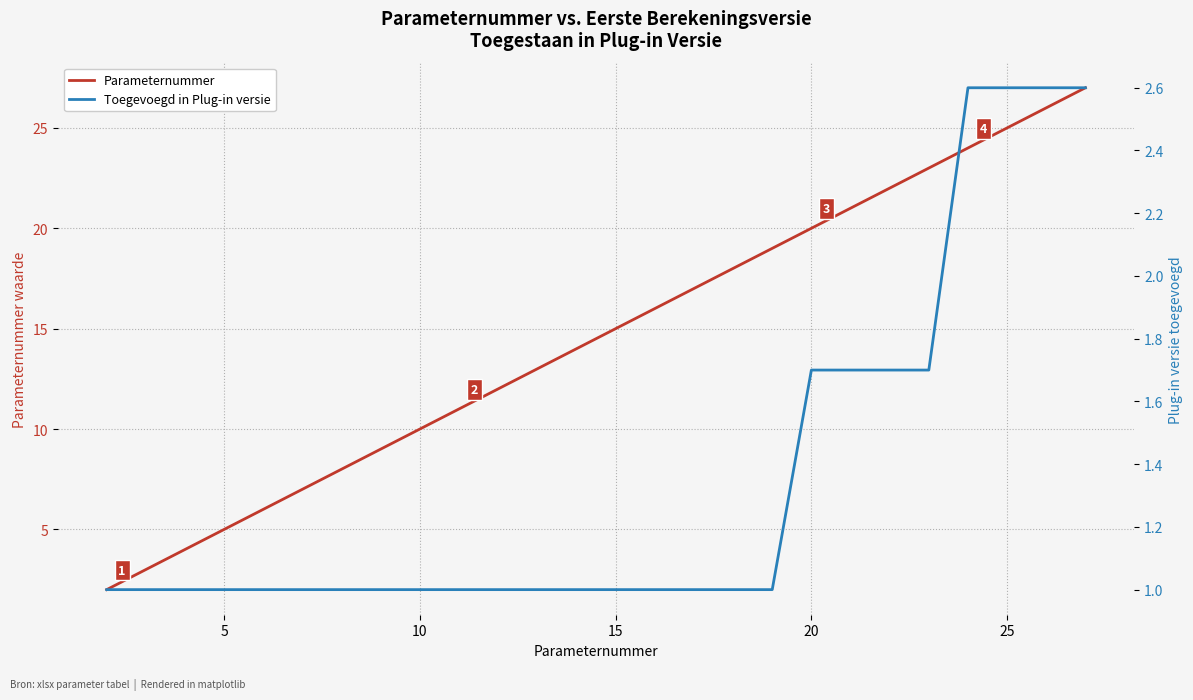

At how many categories does at least one series exceed 21?

6